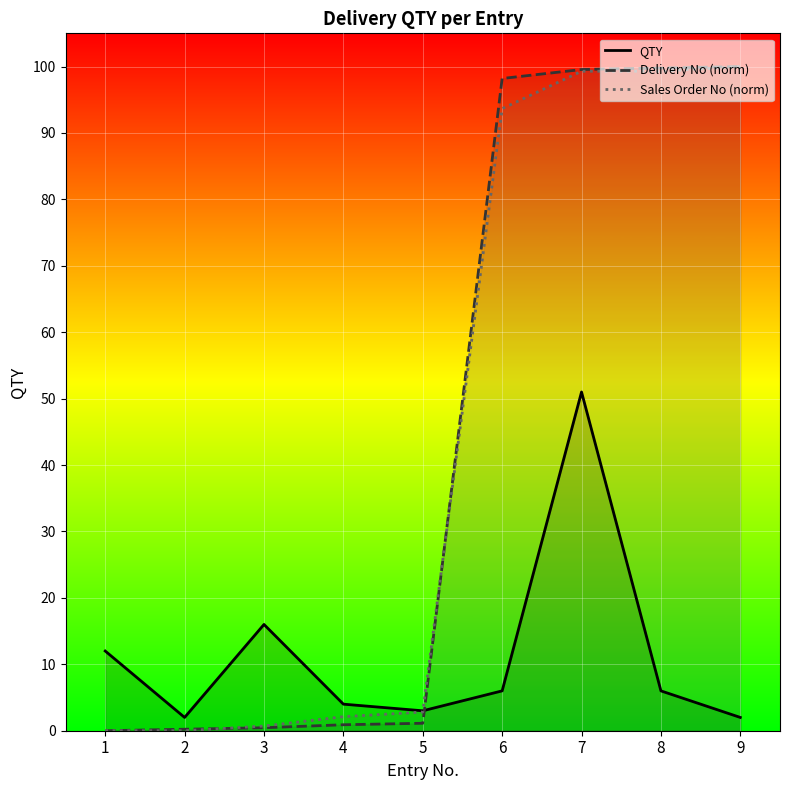

At which label does Sales Order No (norm) first exceed 2?

4